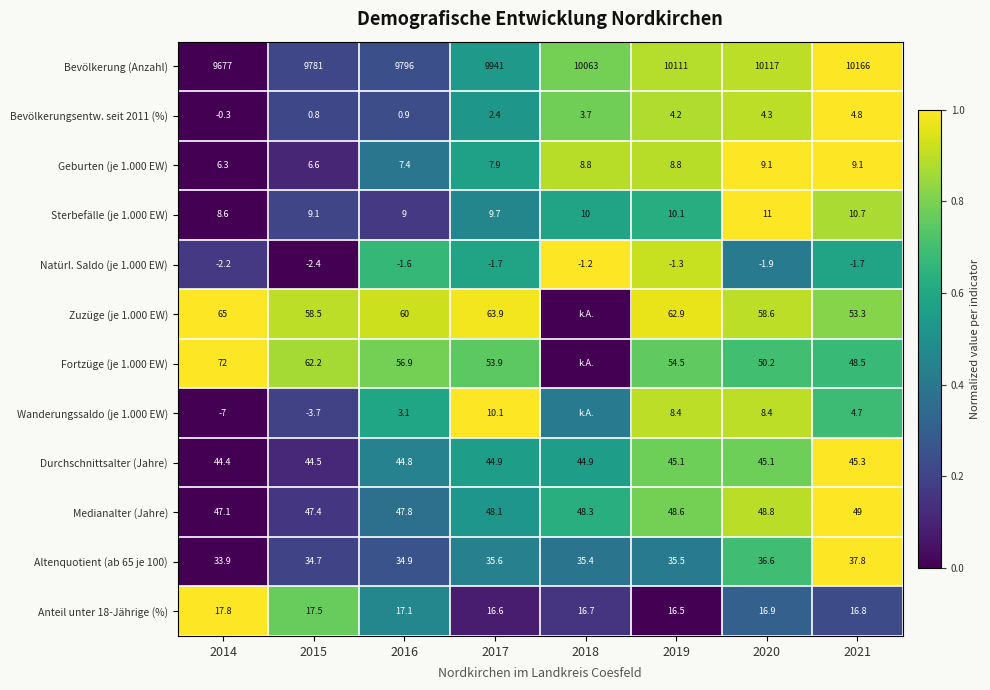

How many data points does each series have?

8